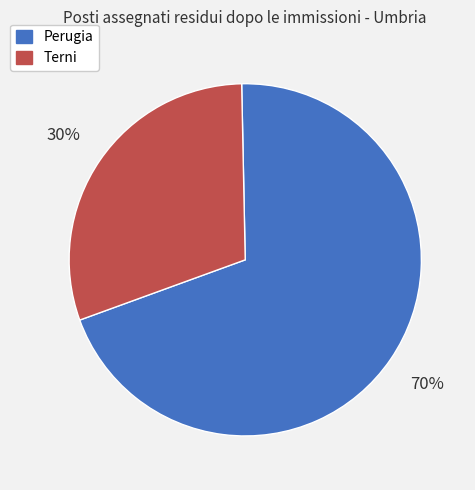

Count the number of slices in the pie.

2